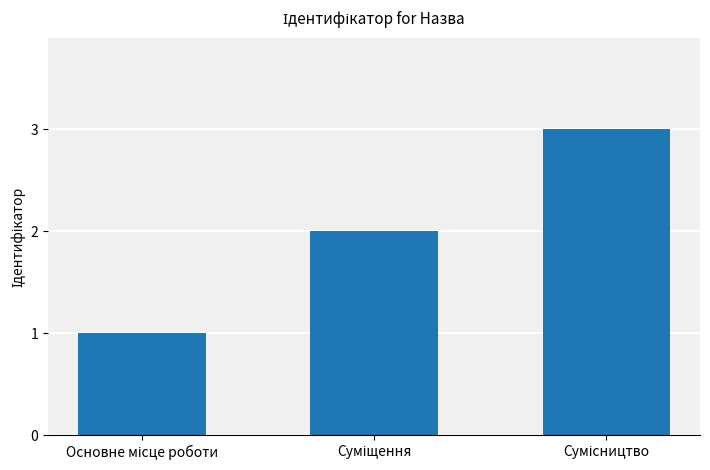

What is the value of the 2nd bar from the left?

2